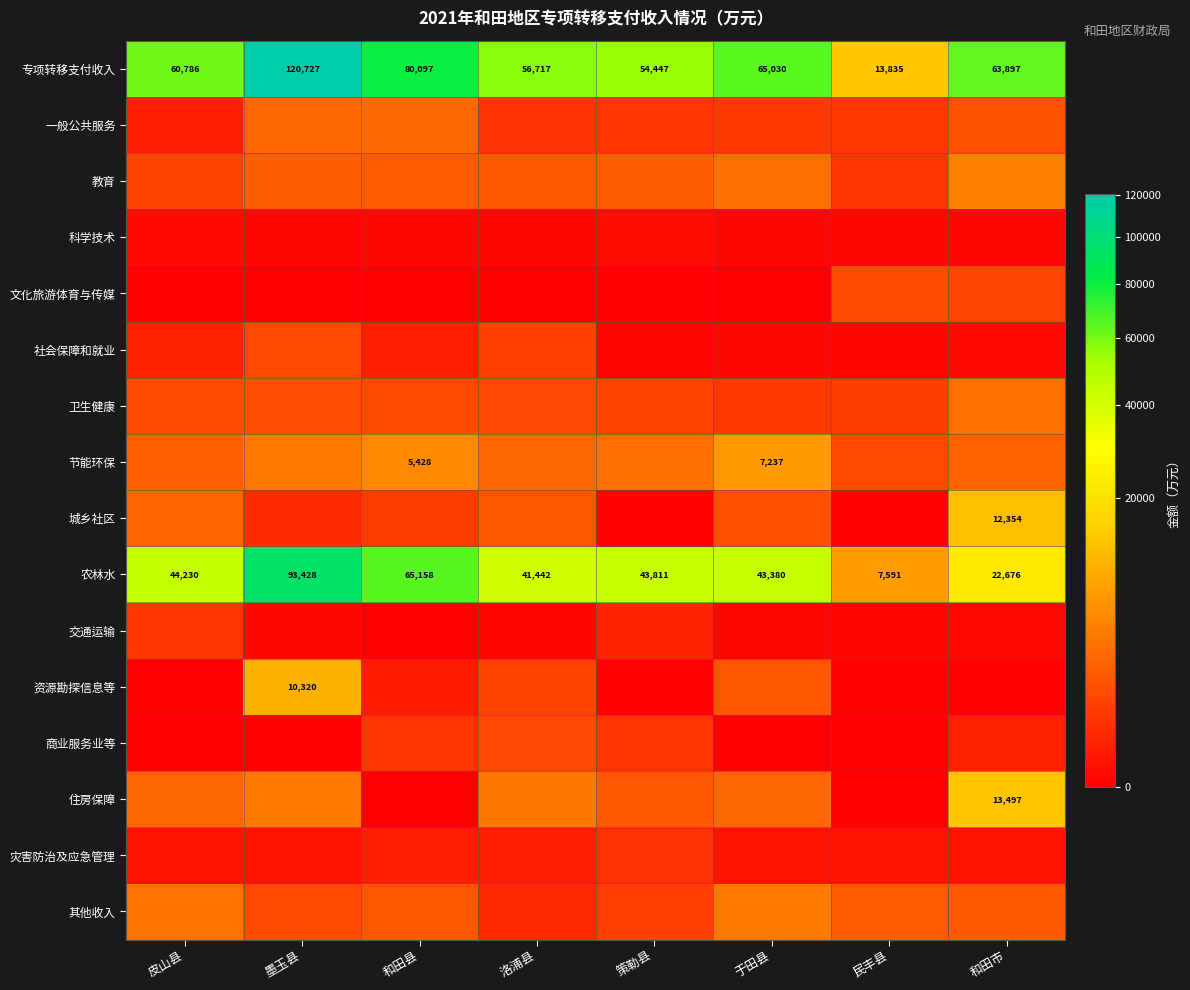

The 专项转移支付收入 series shows 99554 at 于田县. True or false?

False